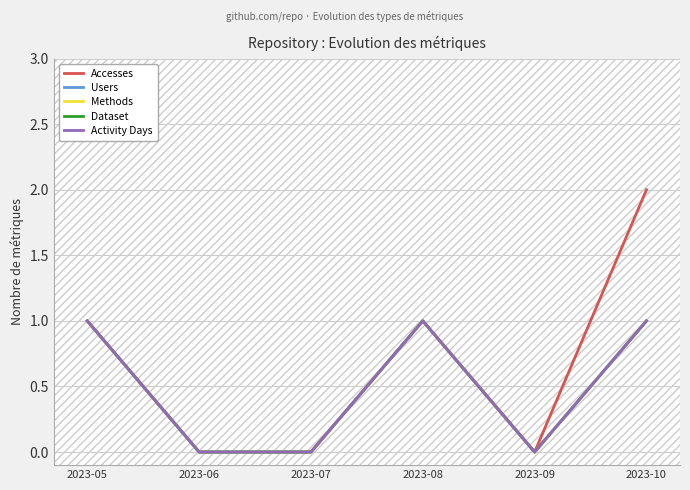

Which series has the widest spread of values?

Accesses